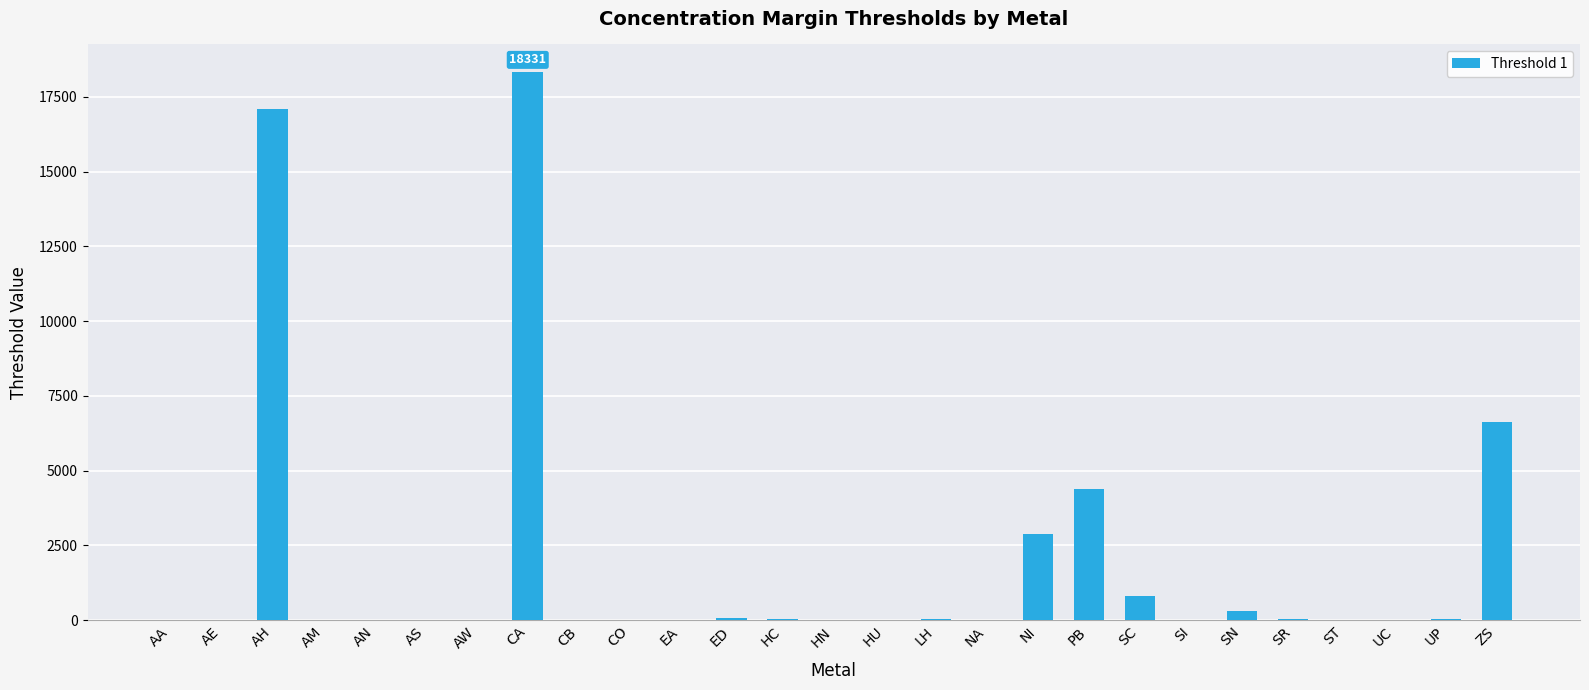

What is the greatest value displayed?

18331